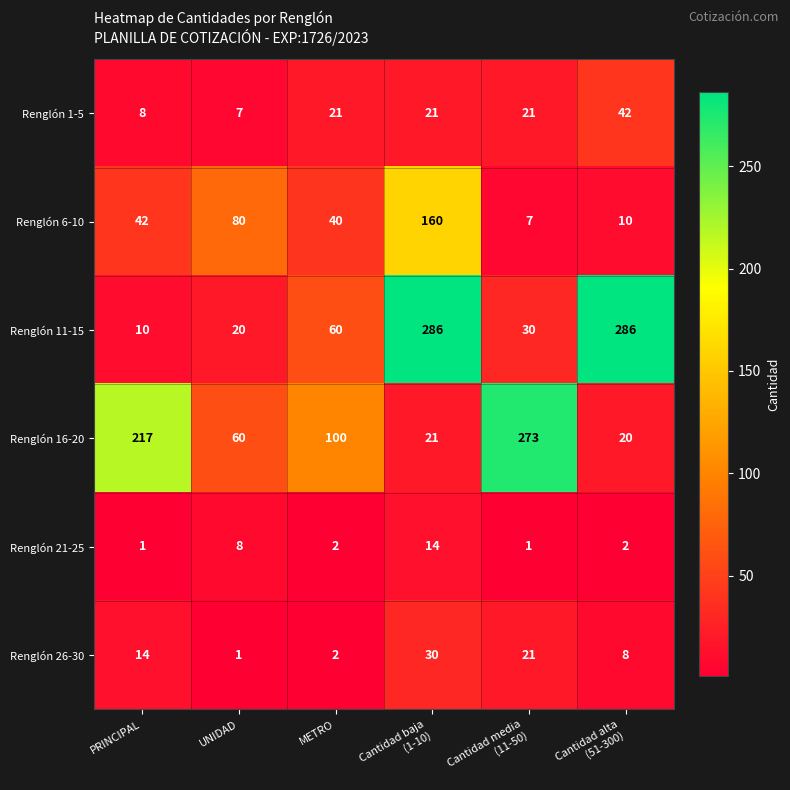

What is the sum of all Renglón 6-10 values?

339